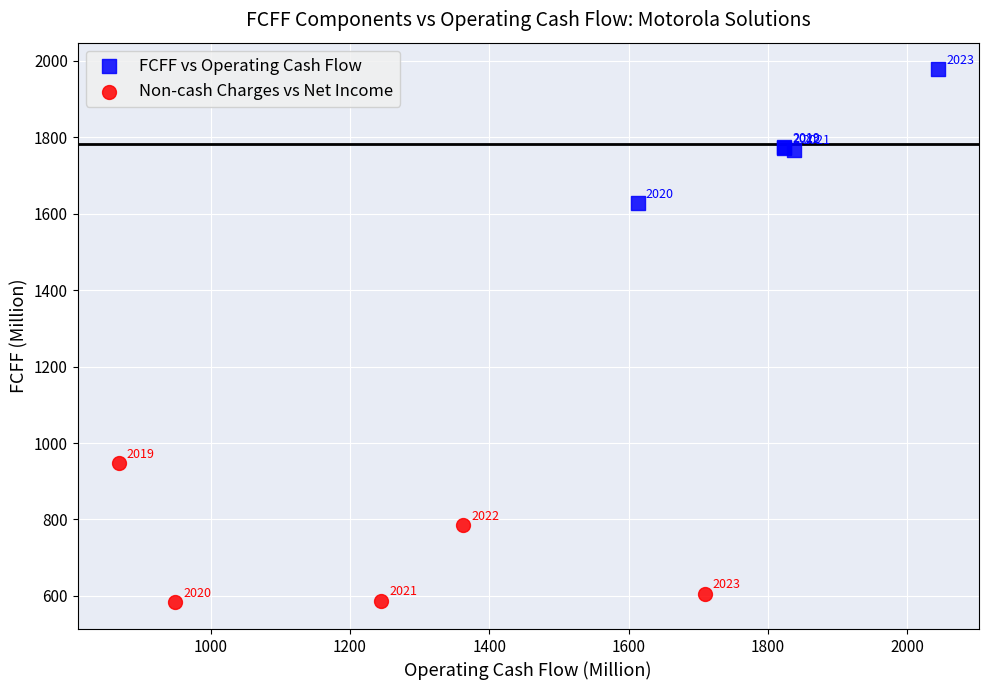

Which series reaches the maximum Y coordinate?

FCFF vs Operating Cash Flow